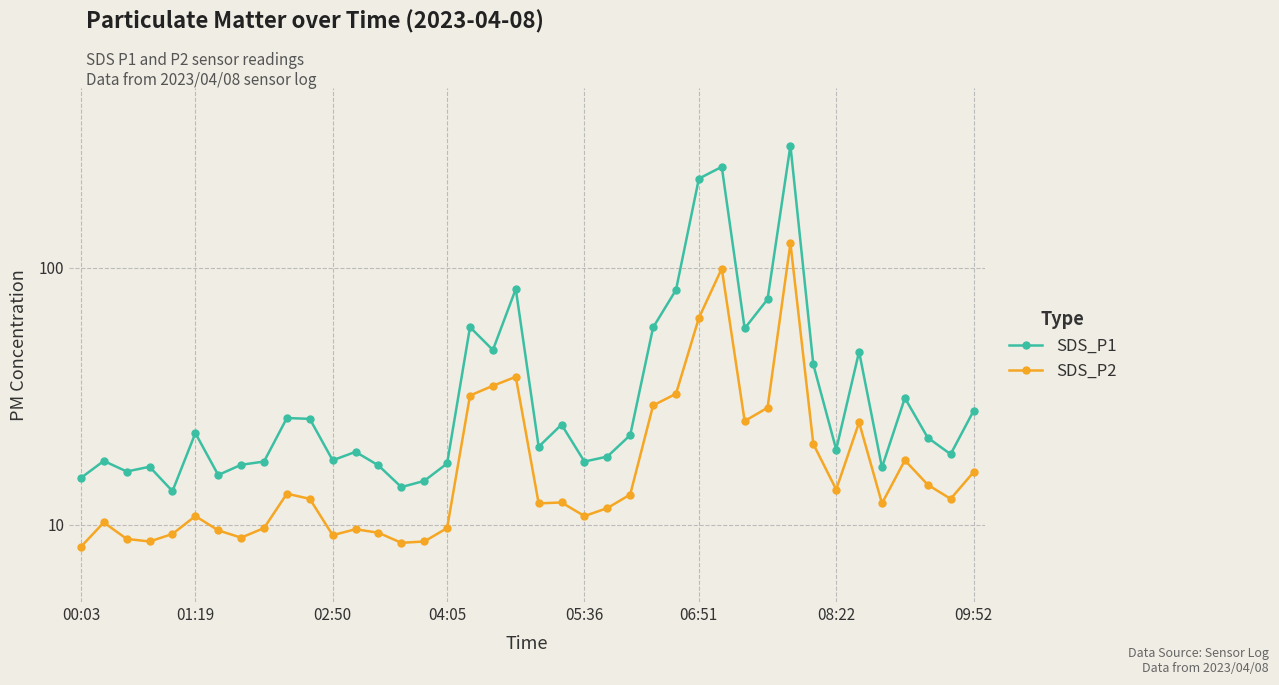

Between 08:22 and 19, which series saw the biggest shift?

SDS_P1